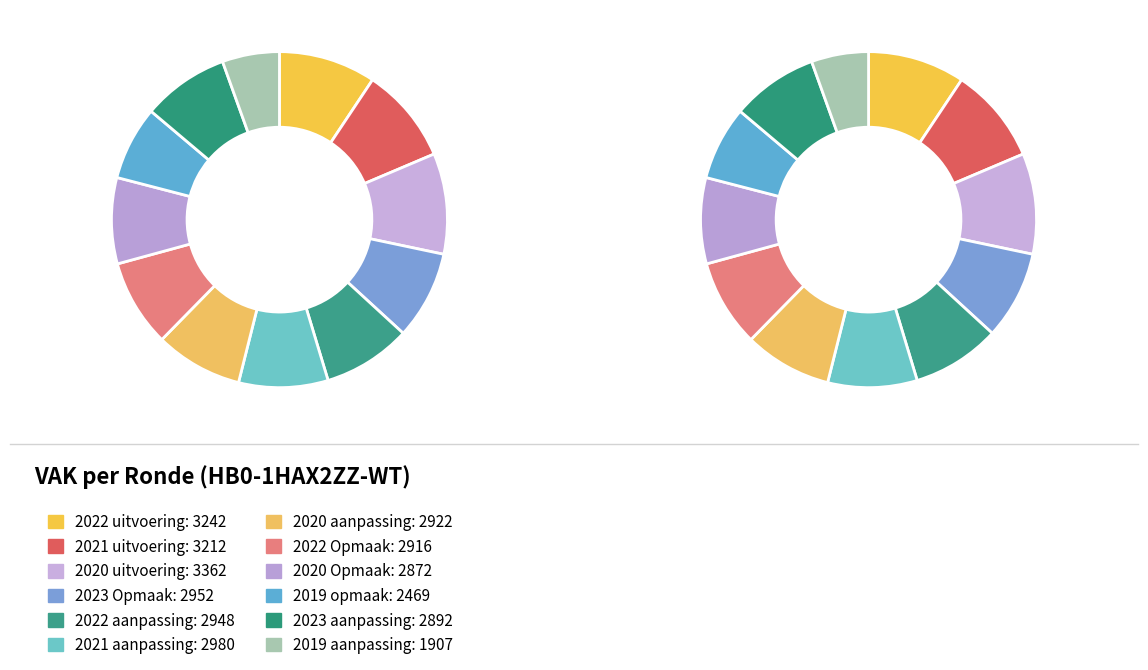

To the nearest percent, what is the difference between the largest and smallest slice percentages?

4%